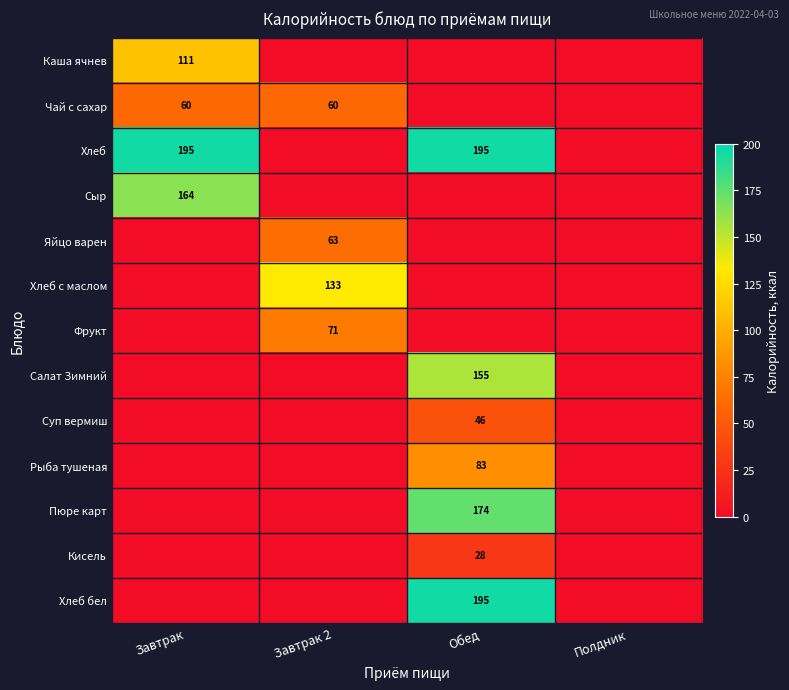

At which category does the chart reach its minimum across all series?

Завтрак 2